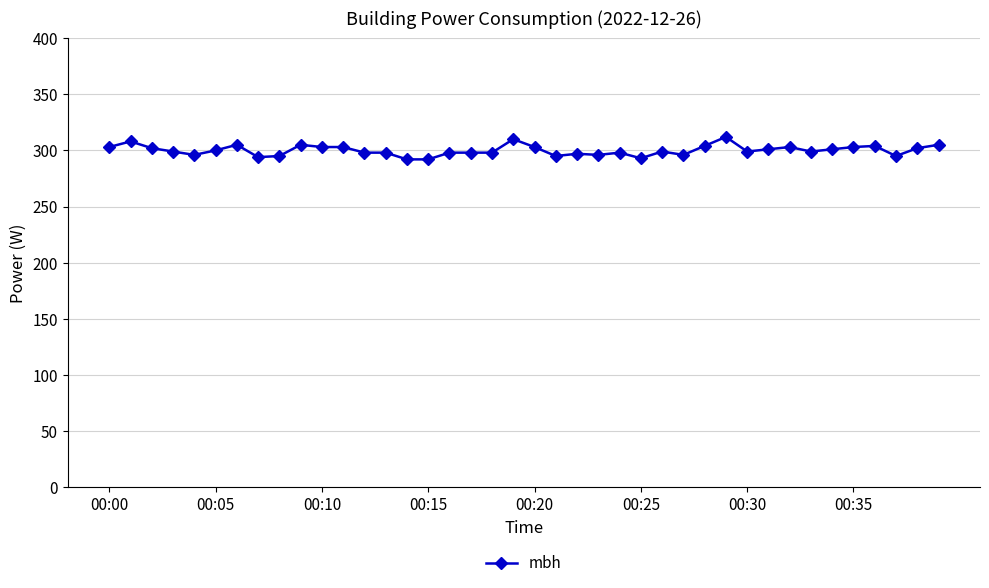

True or false: the data has more than 1 interior local peaks.

True